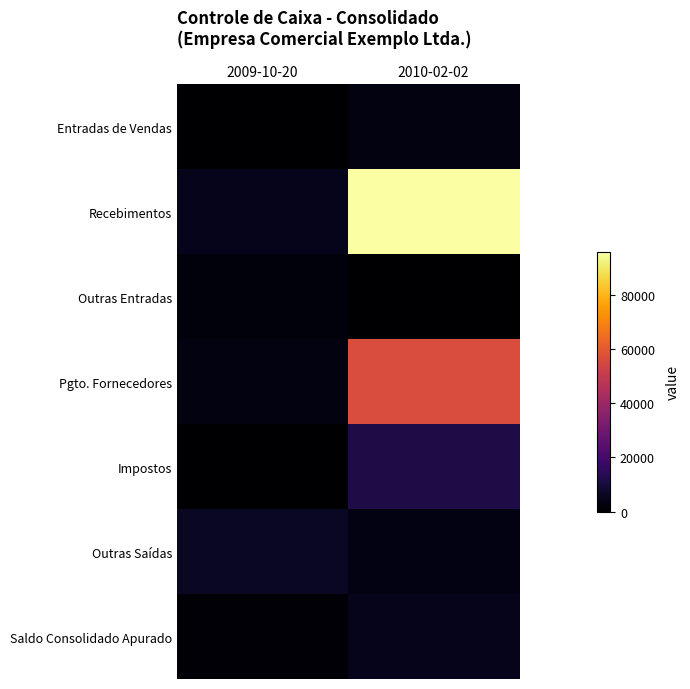

What is the maximum value shown in the chart?

96185.4